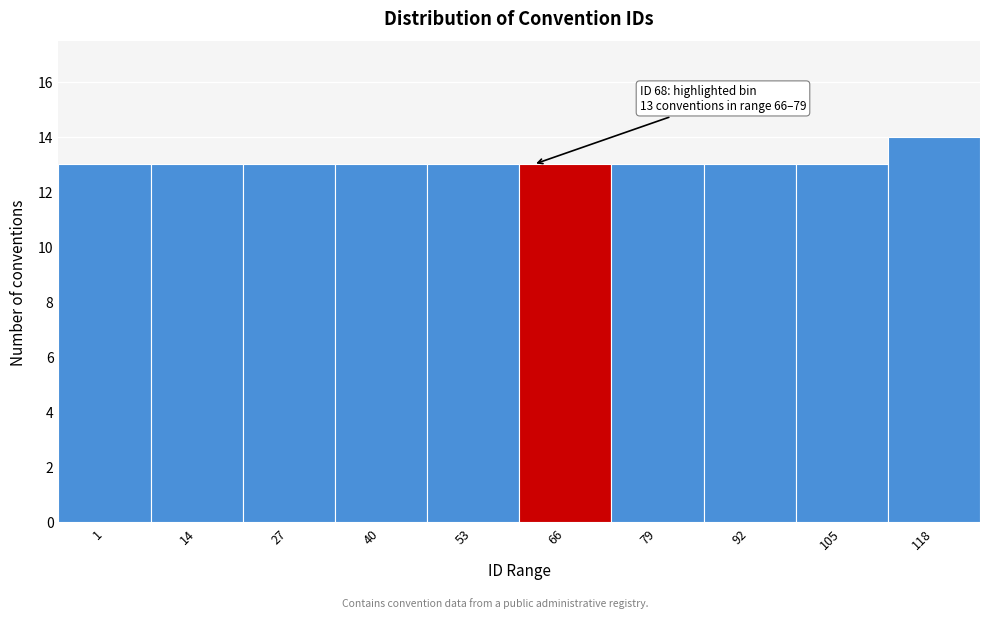

Reading right to left, transcribe all the data shown in this chart.

118=14	105=13	92=13	79=13	66=13	53=13	40=13	27=13	14=13	1=13